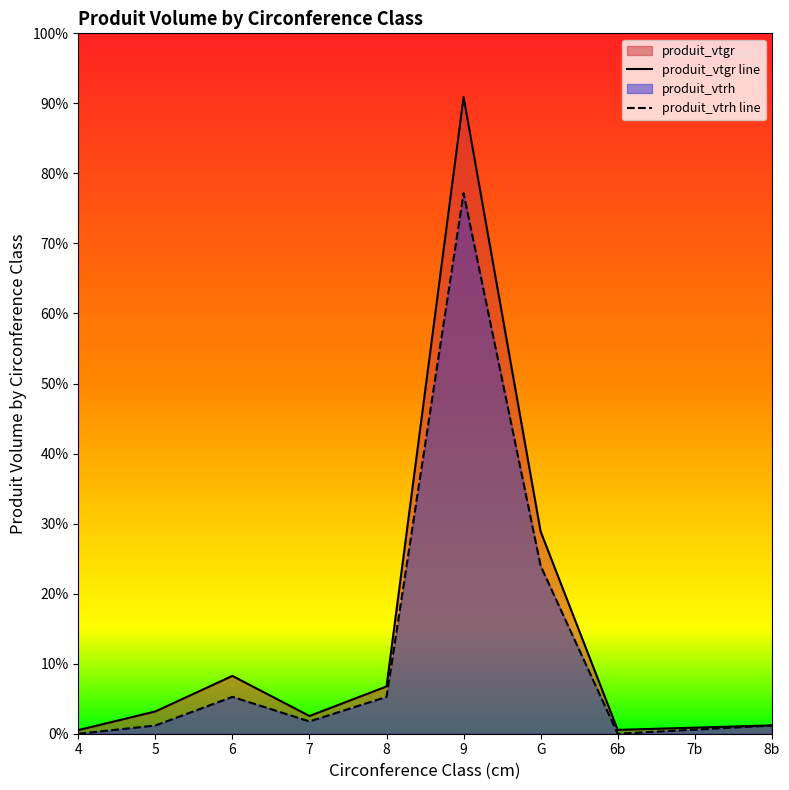

True or false: produit_vtrh and produit_vtgr intersect in this chart.

False